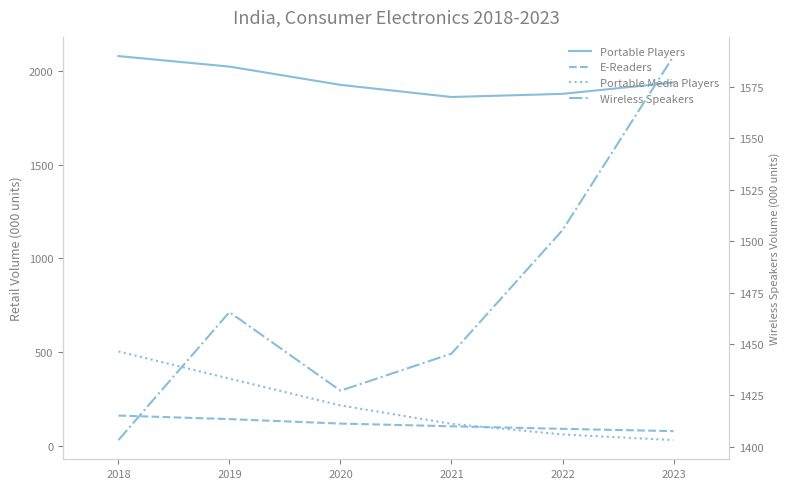

Which series has the widest spread of values?

Portable Media Players